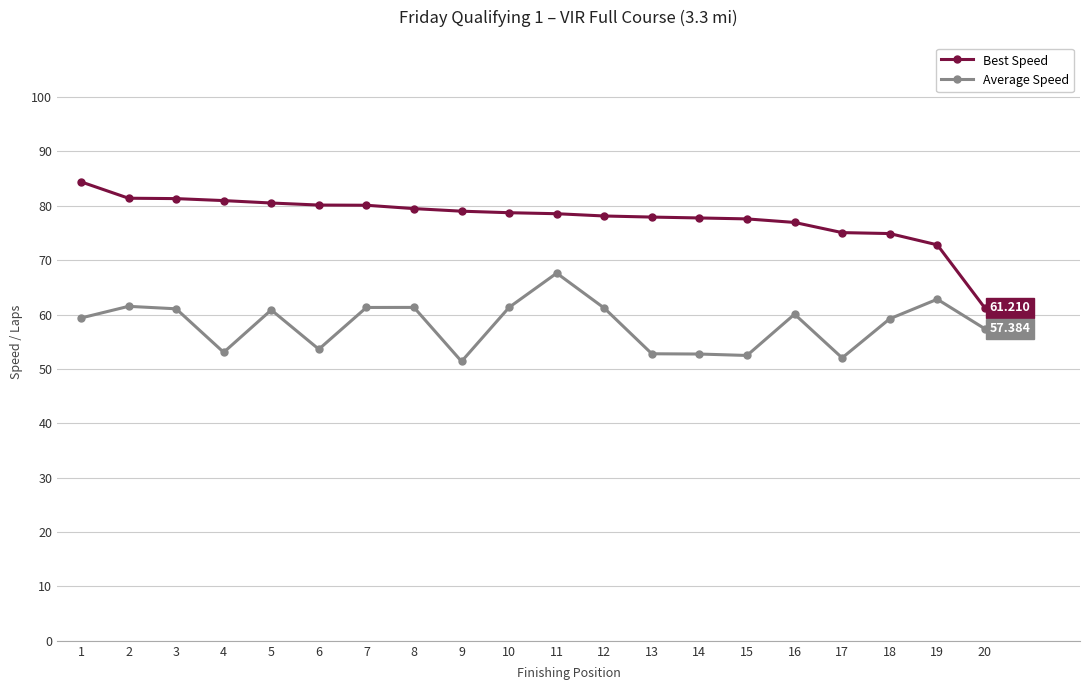

True or false: Average Speed has more than 0 points higher than both neighbors.

True